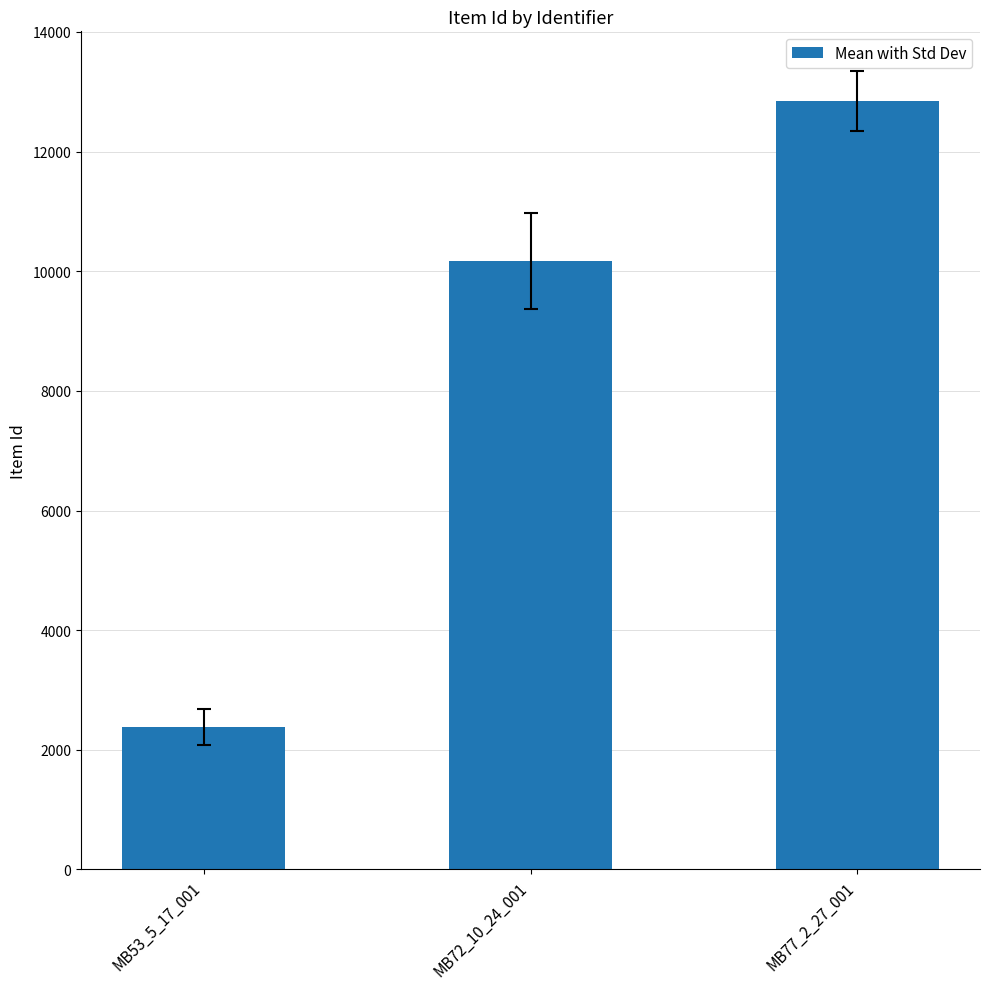

What is the difference between the values at MB72_10_24_001 and MB53_5_17_001?

7780